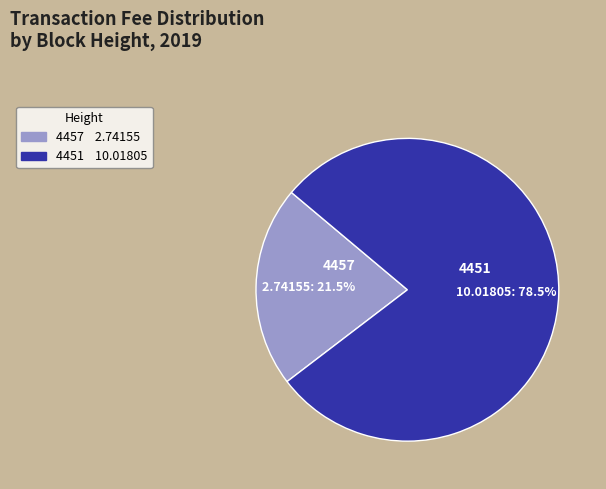

Rank the categories by value from highest to lowest.

4451, 4457